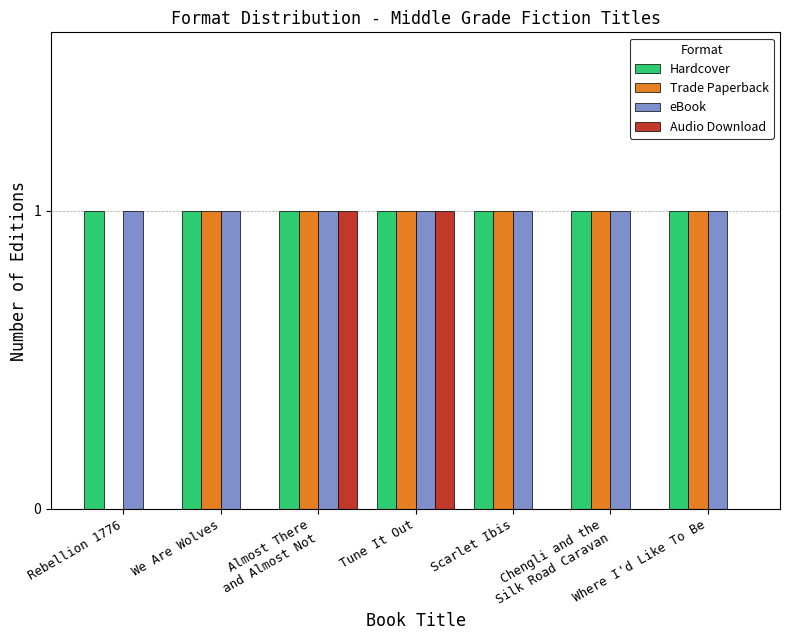

What is the sum of all Hardcover values?

7